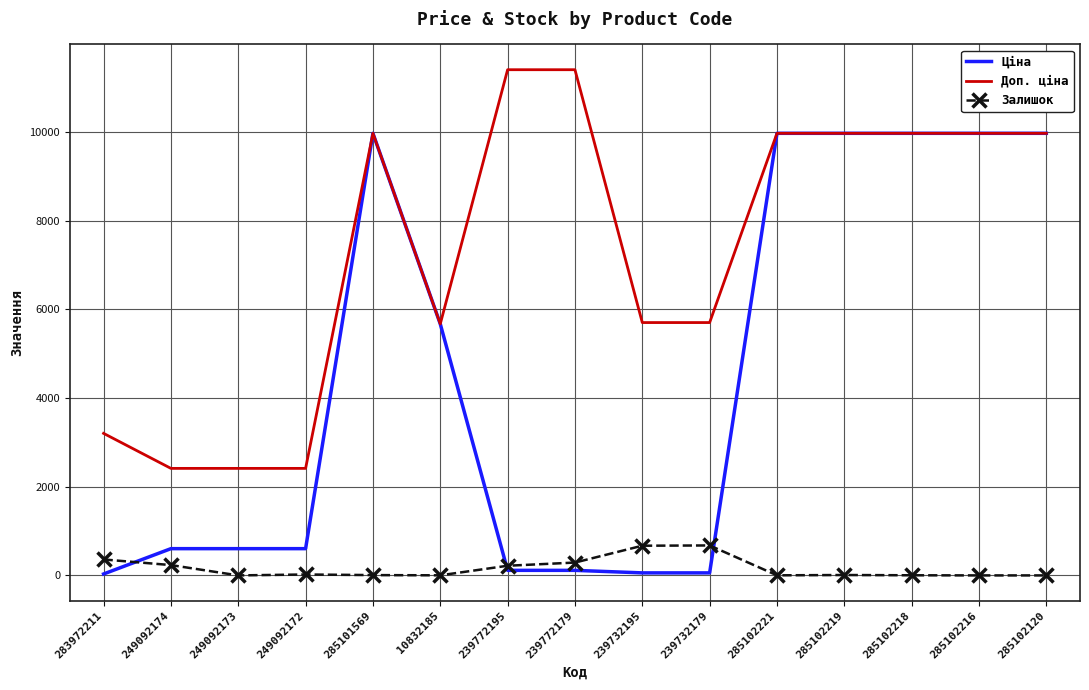

What is the difference between the second highest and minimum values in the Залишок series?

670.0